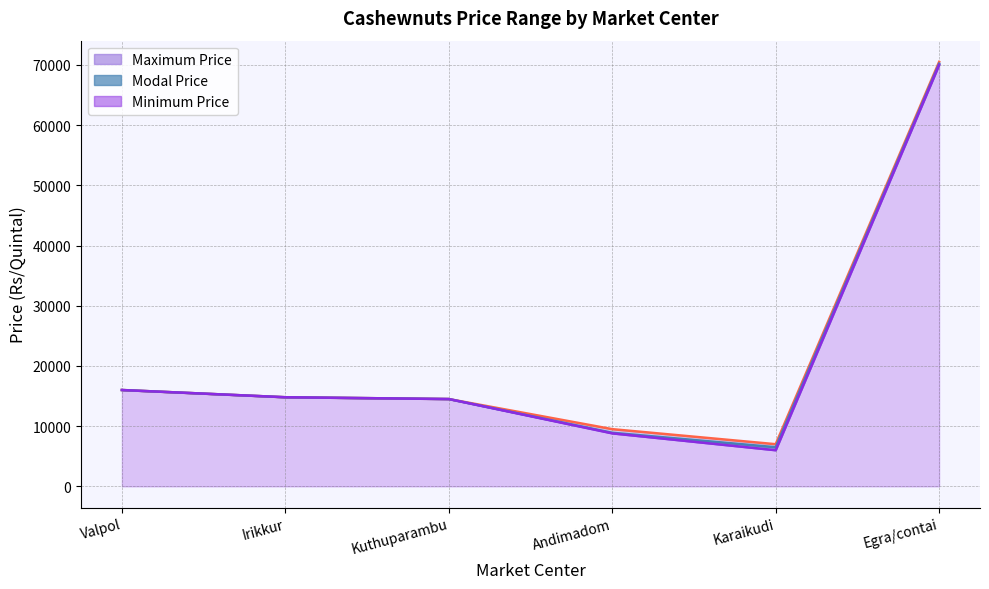

Does the chart have visible grid lines?

Yes